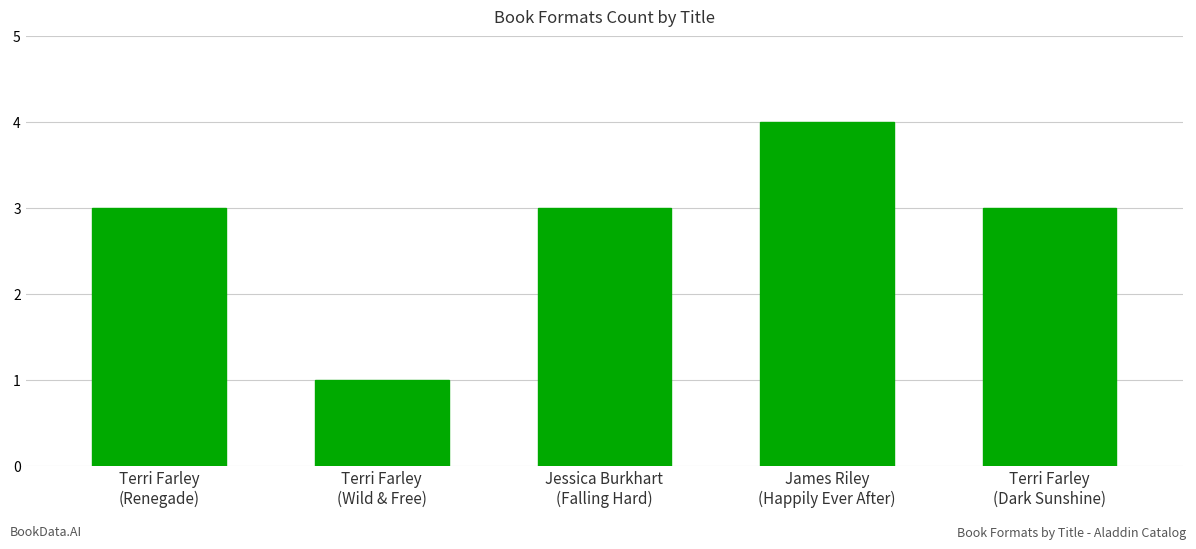

Reading left to right, what are all the values shown in this chart?

3	1	3	4	3